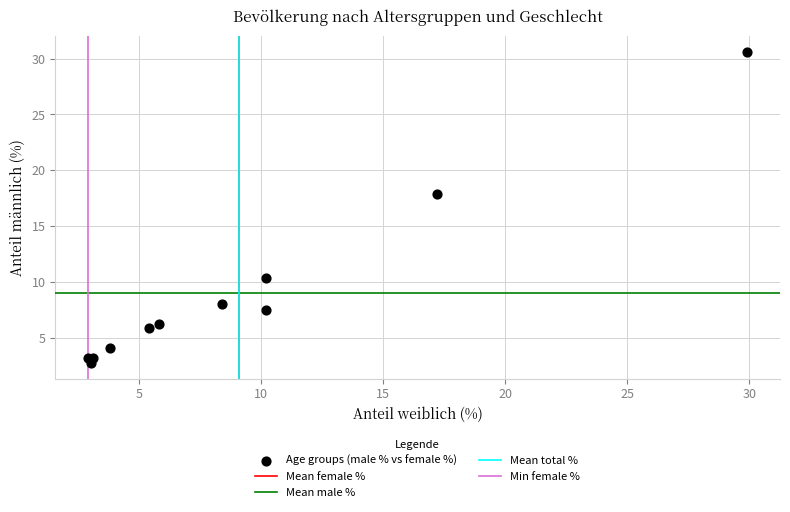

What Y value in the scatter plot is closest to 16?

17.9